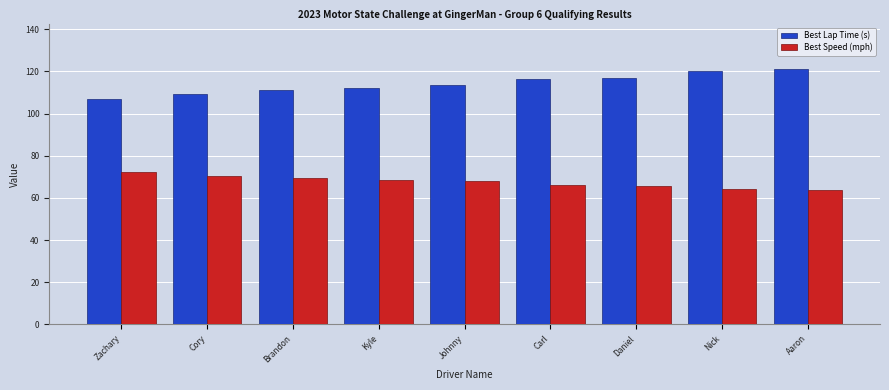

What is the lowest value of the Best Lap Time (s) series?

106.7